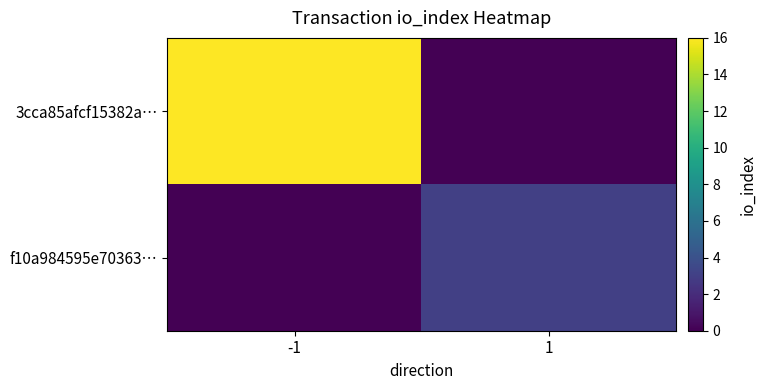

Which series changed the most between -1 and 1?

3cca85afcf15382a…